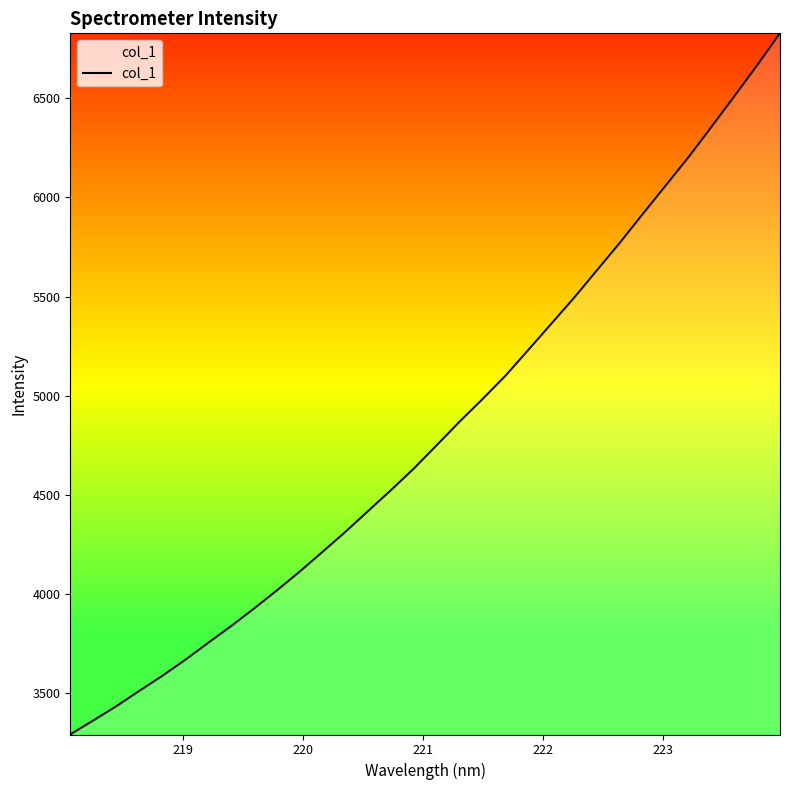

How many lines are shown in the chart?

1